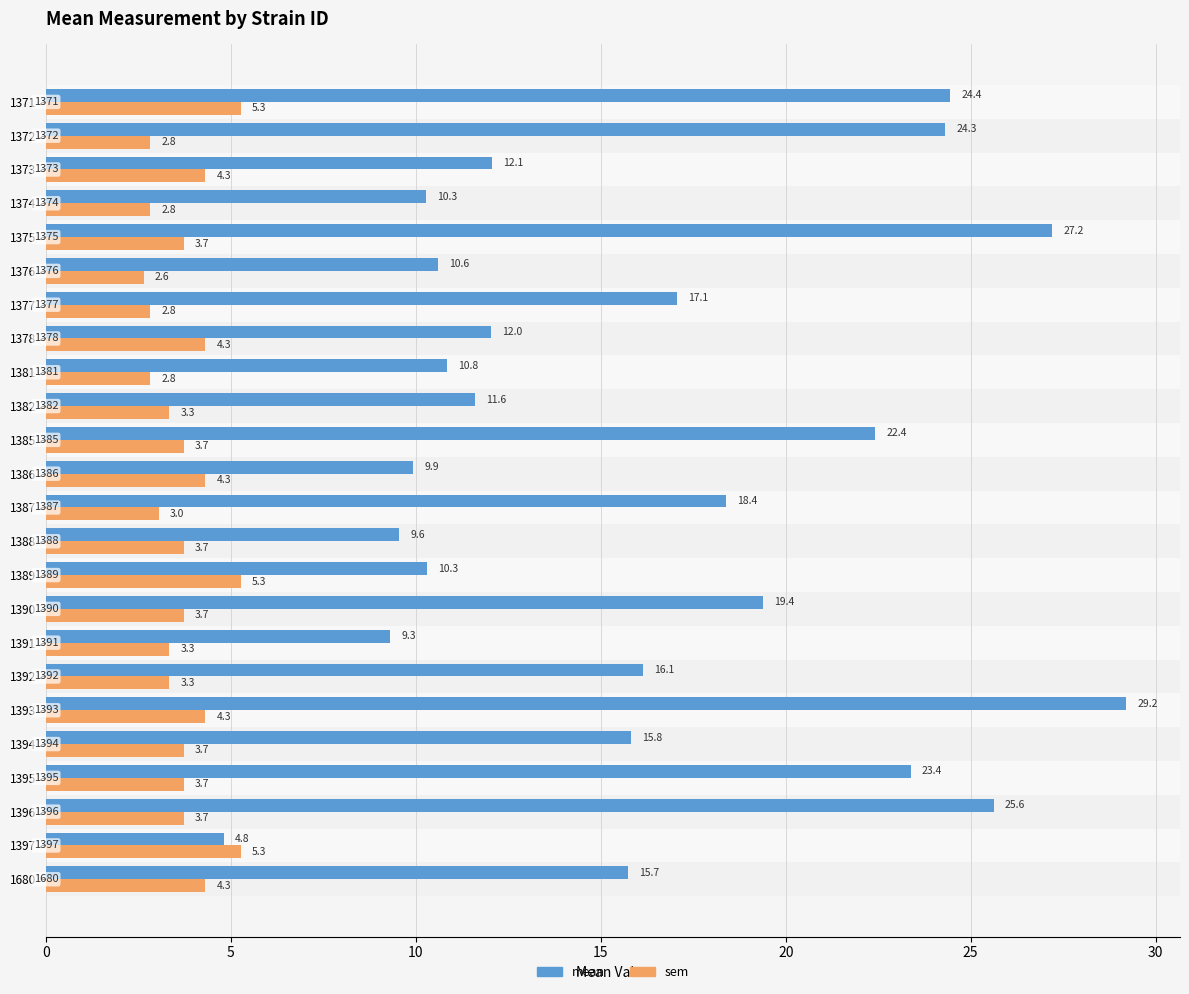

What is the difference between the maximum and minimum values in the mean series?

24.4